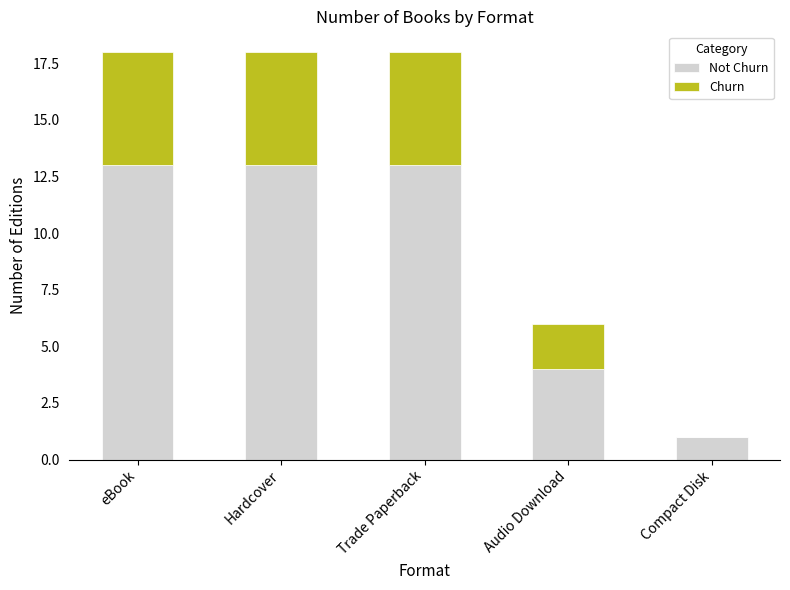

What is the total value across all series at Trade Paperback?

18